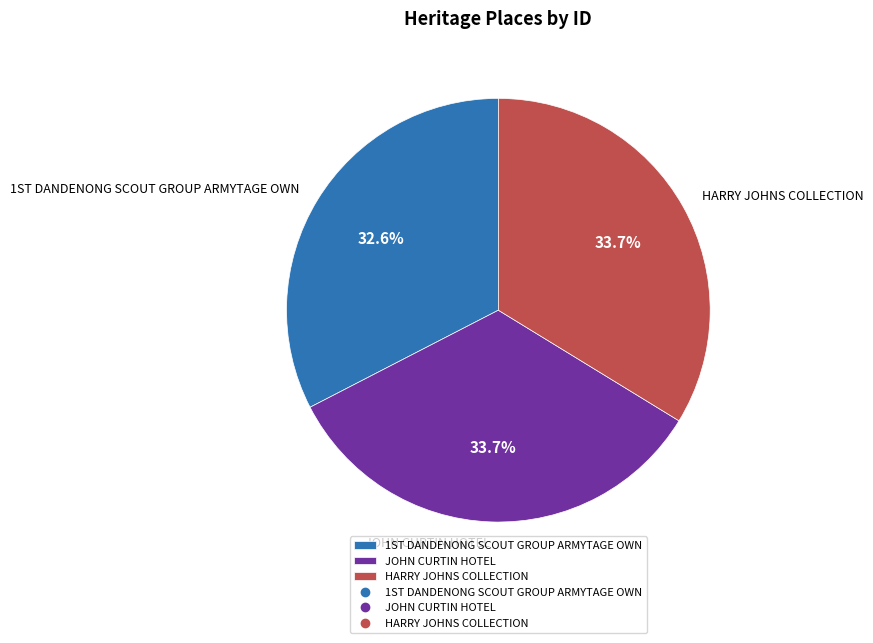

What percentage is the JOHN CURTIN HOTEL slice, to the nearest percent?

34%